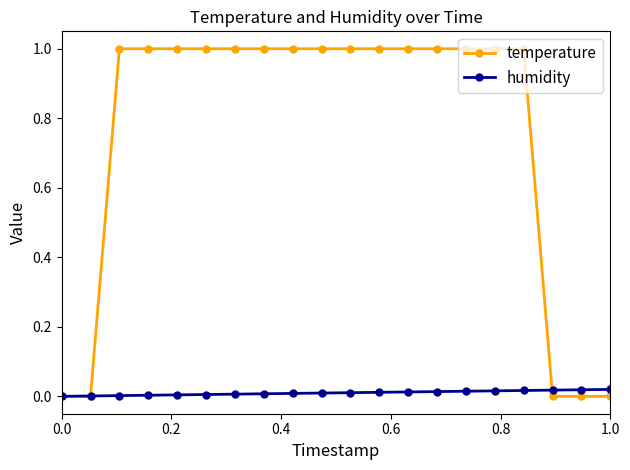

Rank the series by their average value, from lowest to highest.

humidity, temperature